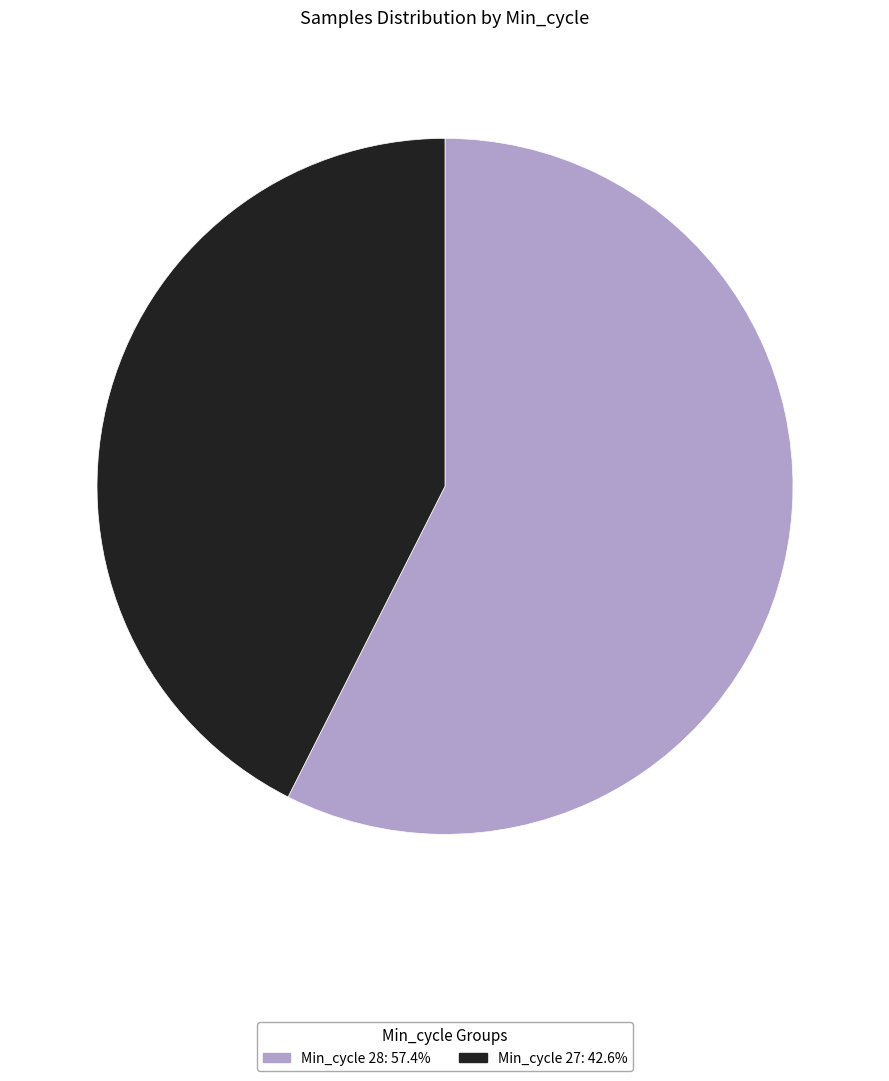

Is there any slice that represents more than half of the pie?

Yes